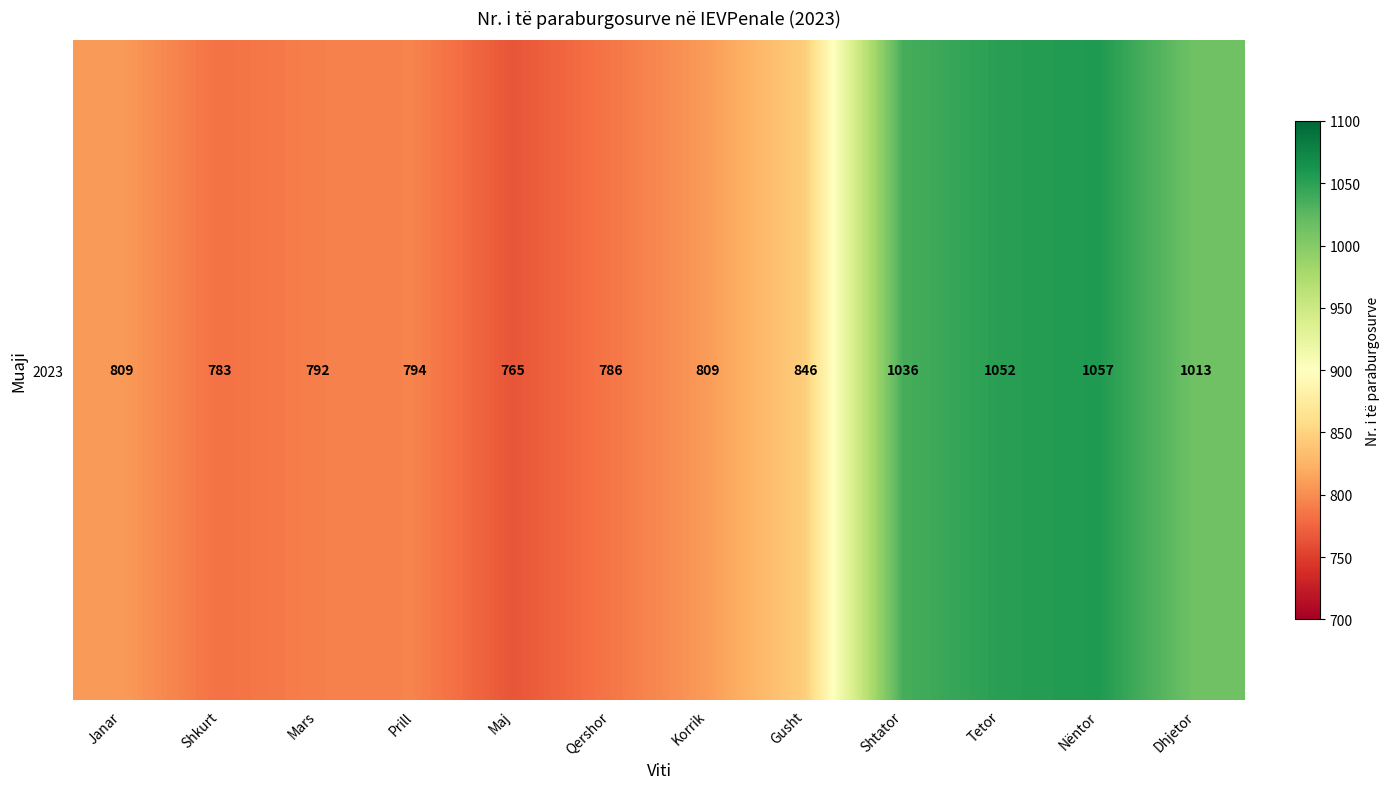

What is the difference between the maximum and minimum values?

292